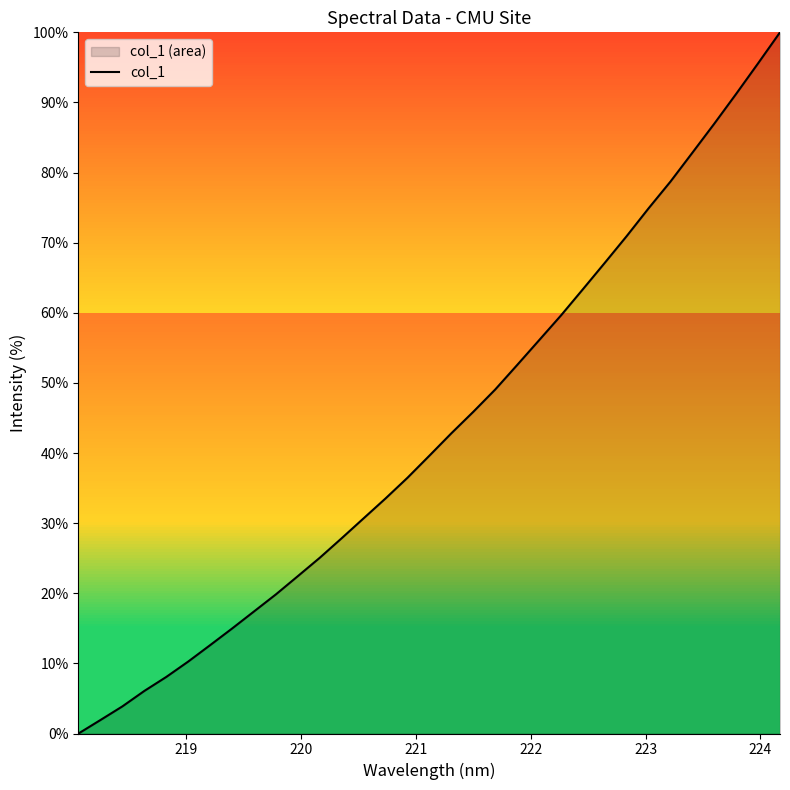

What is the maximum value shown in the chart?

100.0